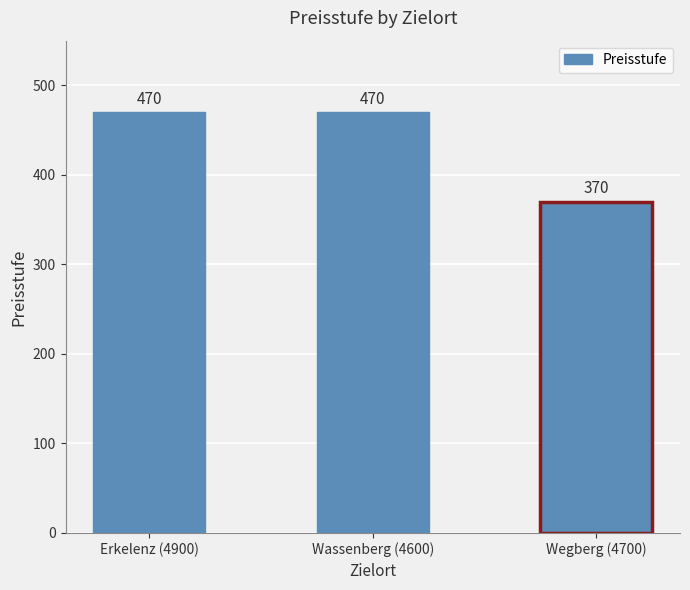

What is the greatest value displayed?

470